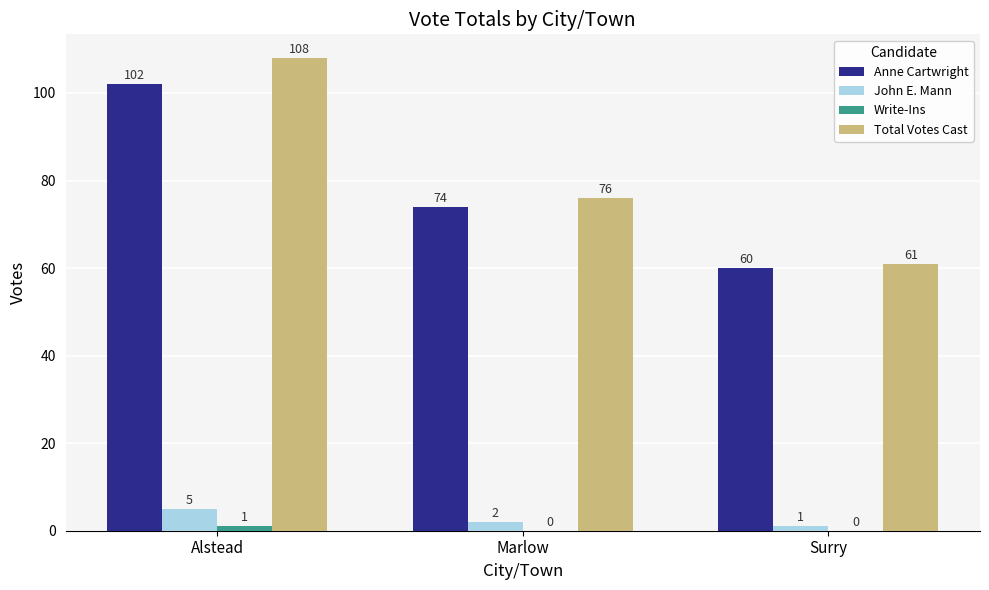

Count the number of categories in the chart.

3